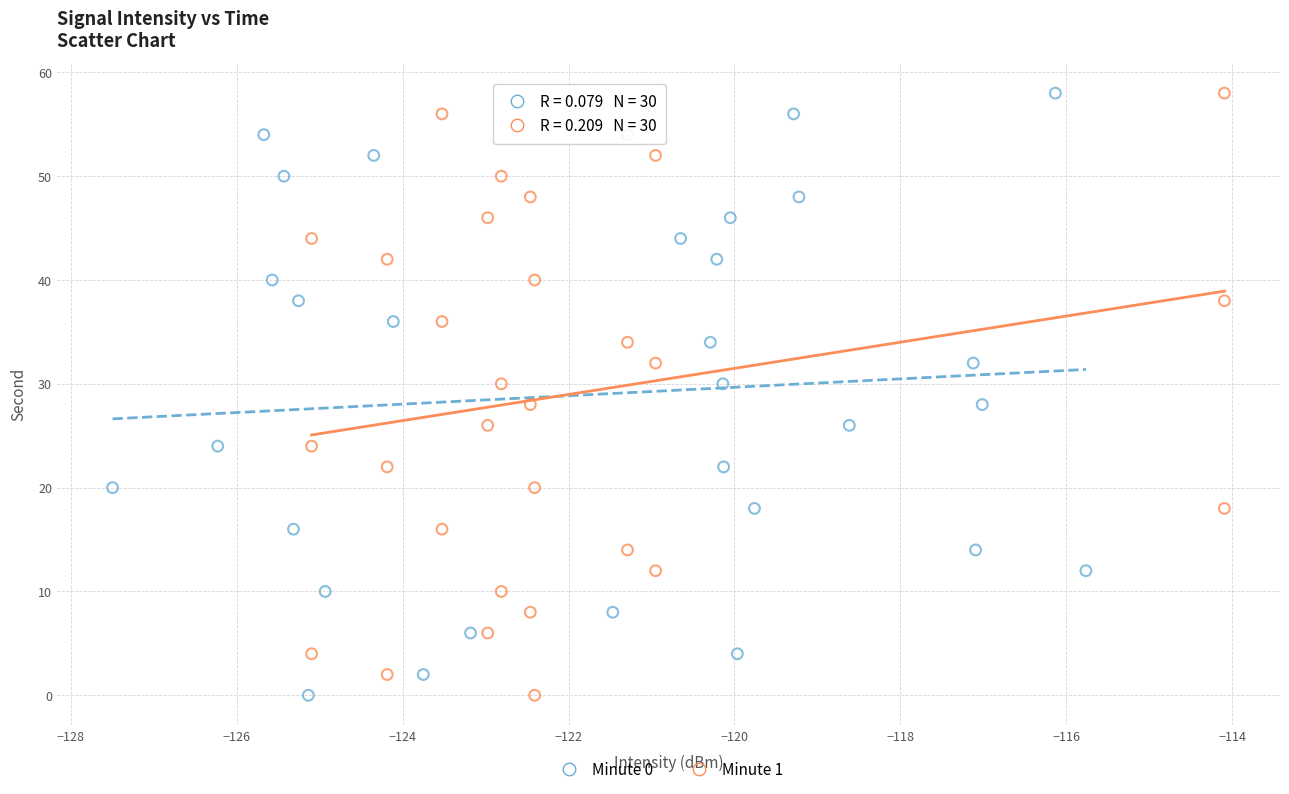

What are all the series names shown in the legend?

Minute 0, Minute 1